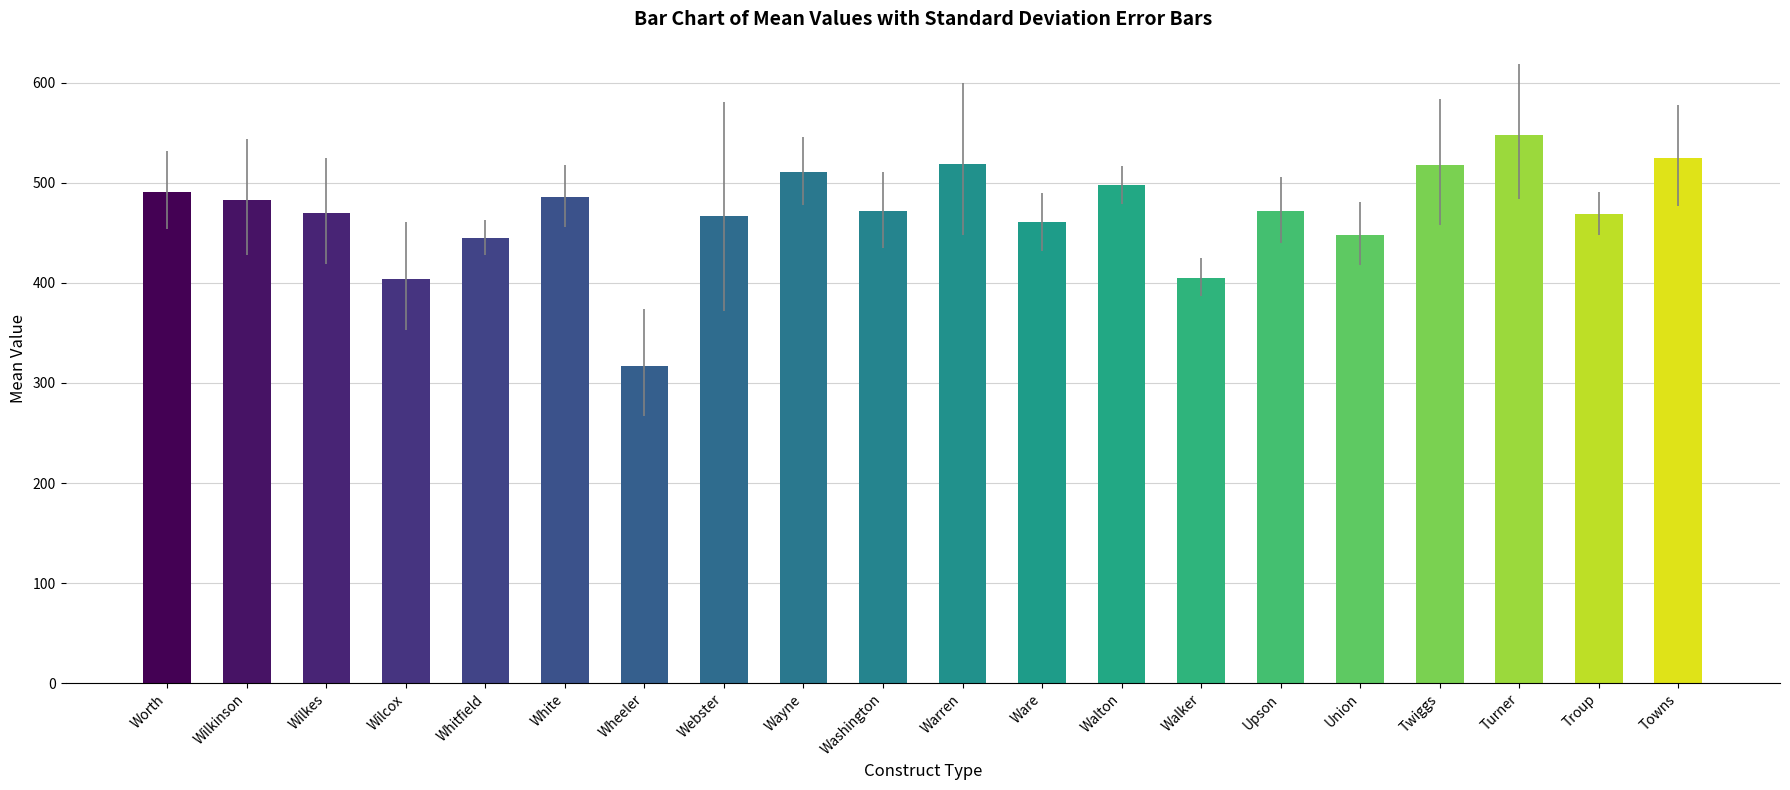

What is the average value?

470.5